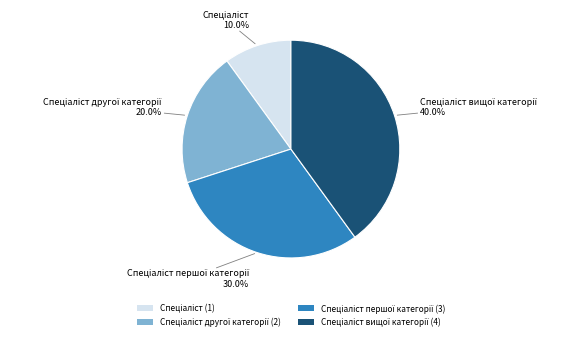

How many slices are in this pie chart?

4